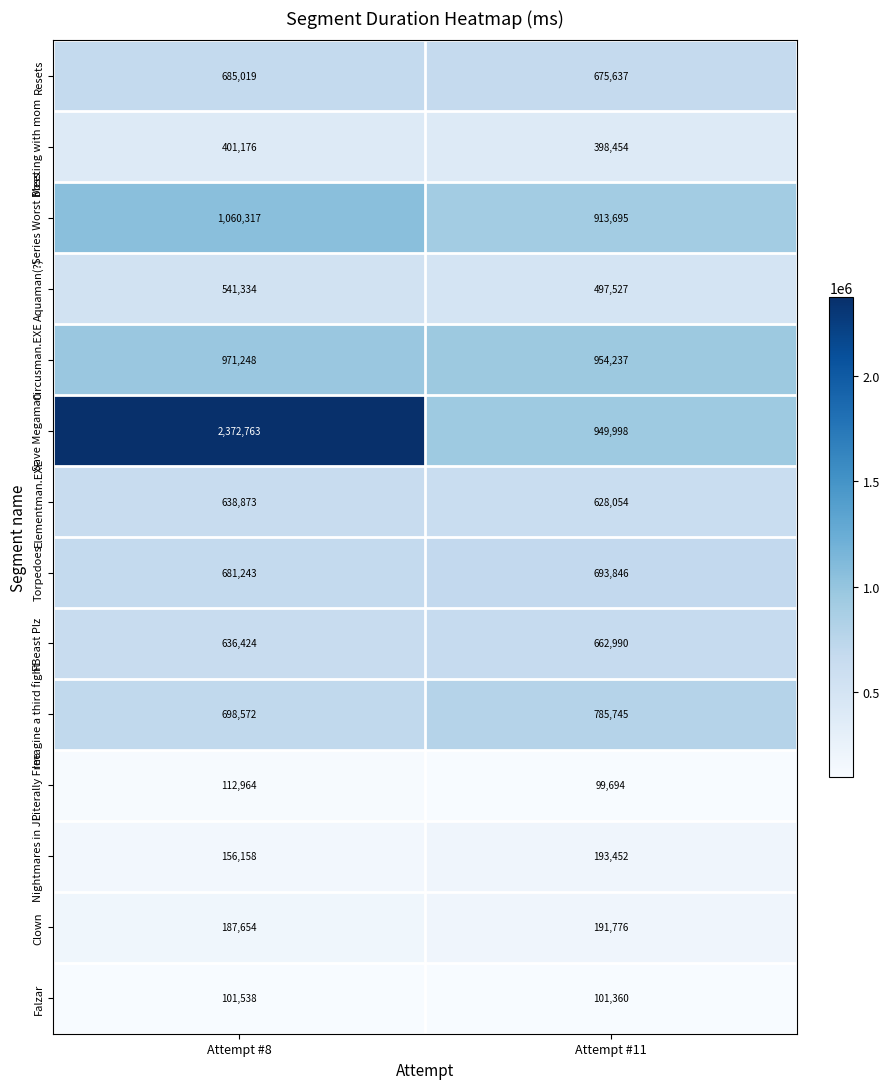

Is it true that Meeting with mom equals 215082 at Attempt #8?

False